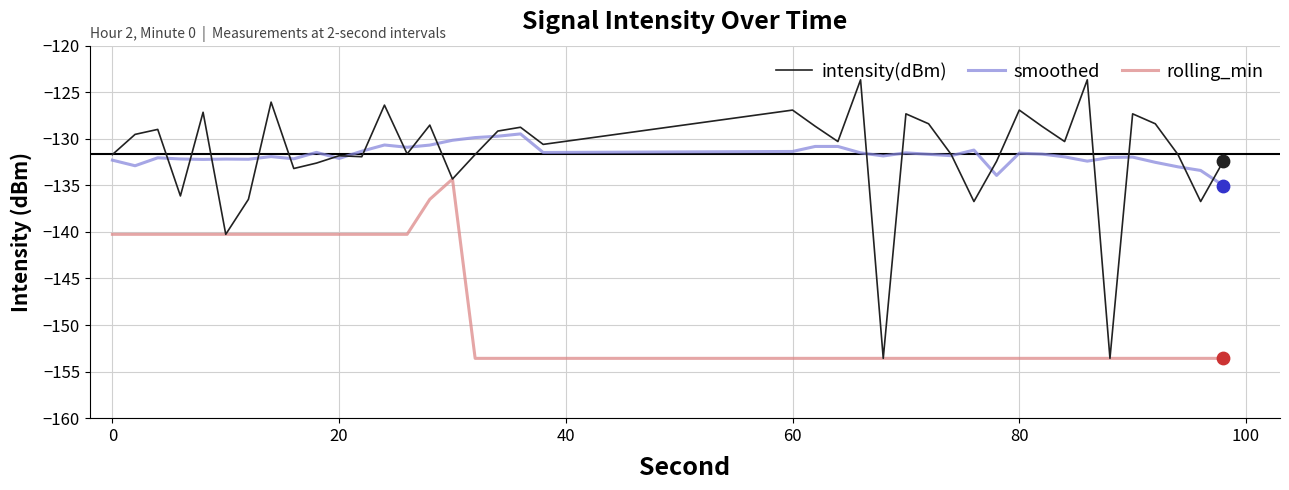

List the series in order of their peak value, highest first.

intensity(dBm), smoothed, rolling_min